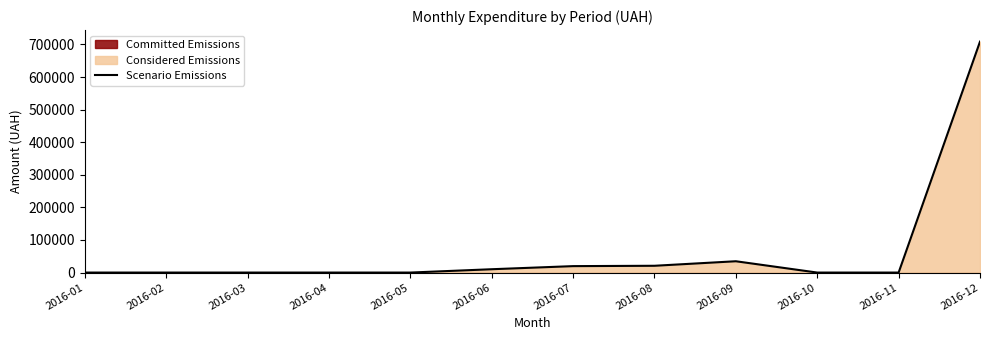

How many lines are shown in the chart?

1